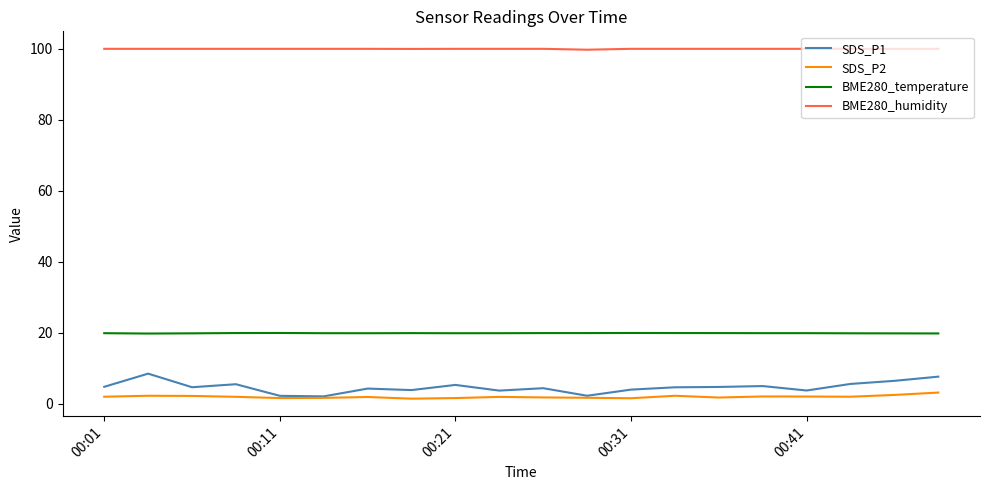

Which series has the largest range (max minus min)?

SDS_P1